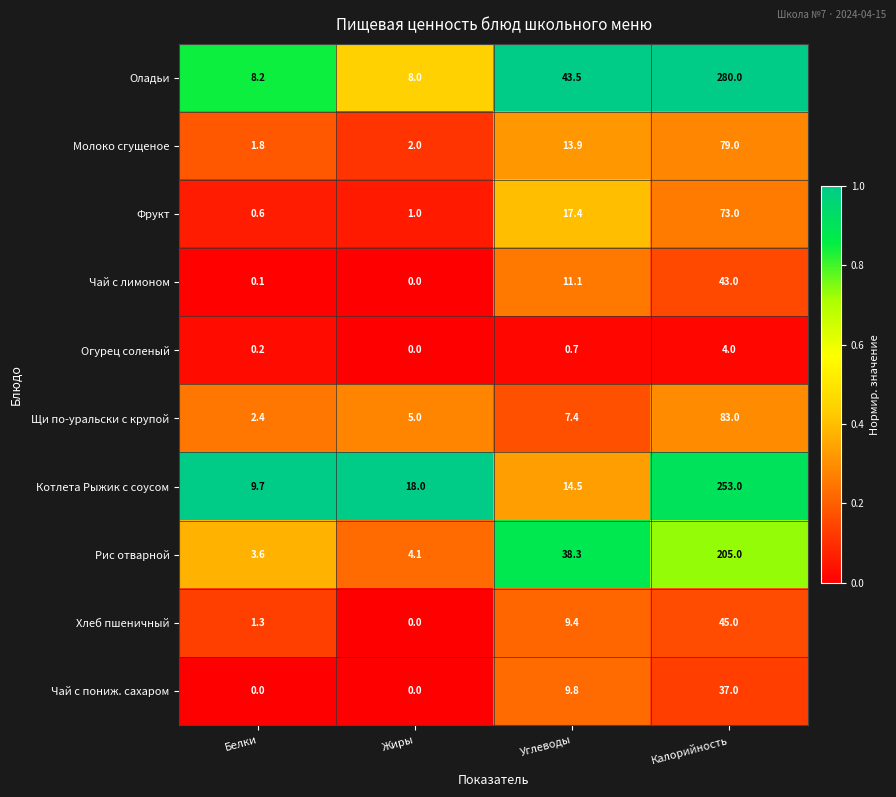

At which category is the sum across all series the highest?

Калорийность